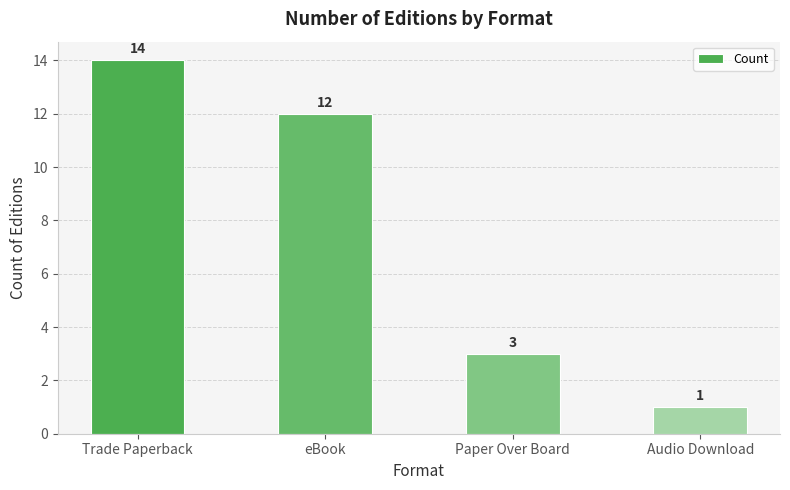

What is the value of the 2nd bar from the left?

12